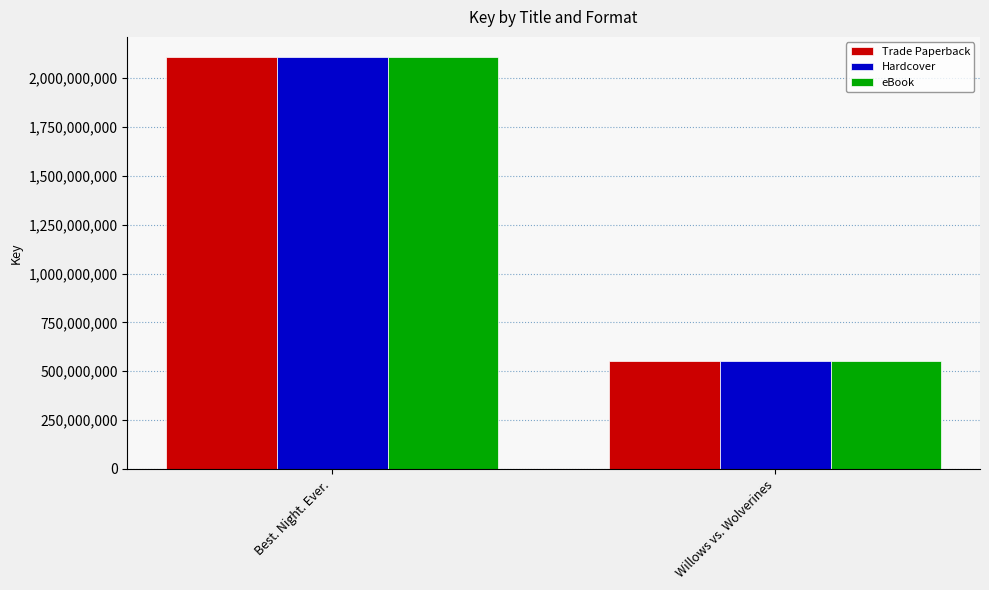

Is it true that Trade Paperback equals 2105634080 at Best. Night. Ever.?

True